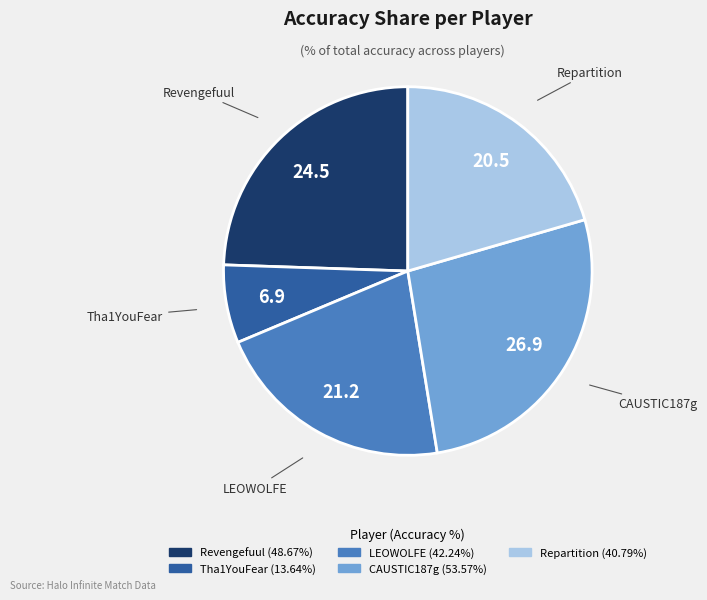

Rank the categories by value from highest to lowest.

CAUSTIC187g, Revengefuul, LEOWOLFE, Repartition, Tha1YouFear